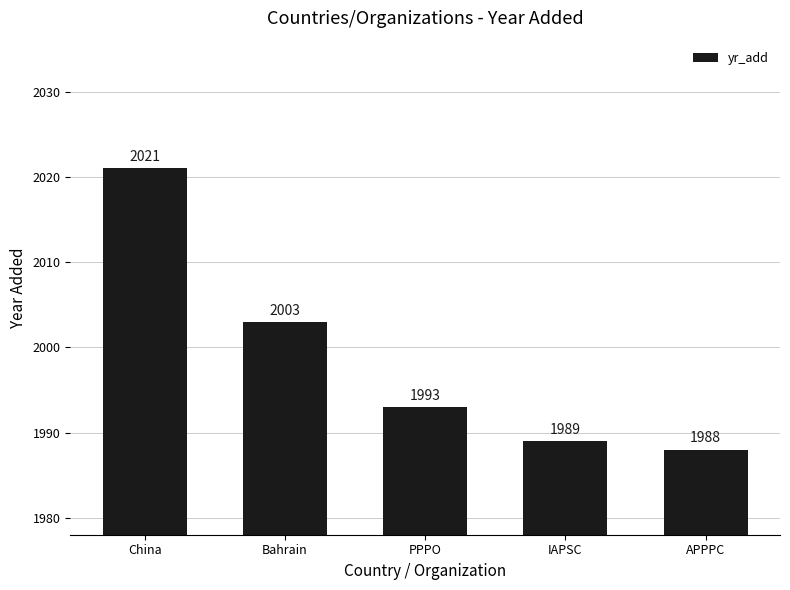

The value at China is 2021. True or false?

True